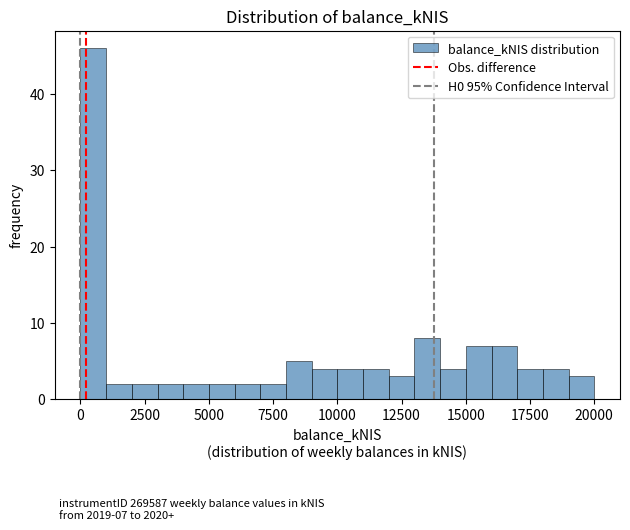

Around what value on the x-axis is the tallest bar? Give the approximate position of its centre, as read against the axis.

500